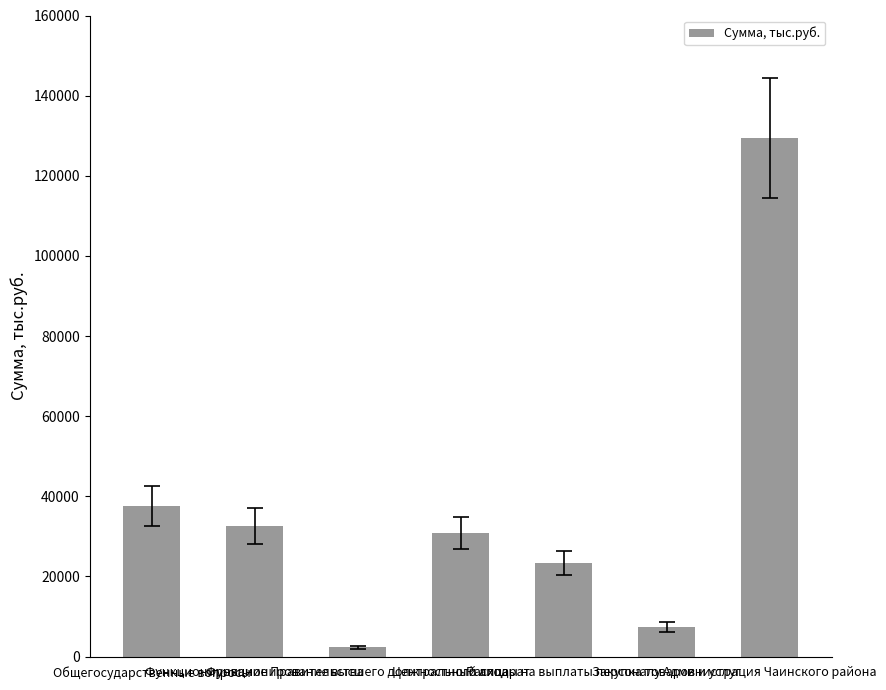

What is the change in value from Центральный аппарат to Расходы на выплаты персоналу?

-7580.9